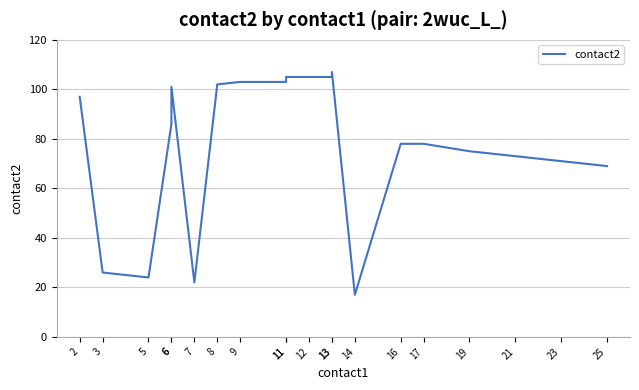

Count the number of categories in the chart.

20